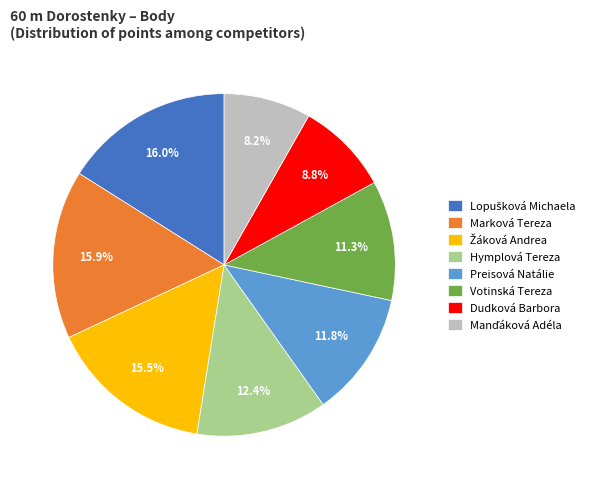

Do Hymplová Tereza and Marková Tereza together represent more than half of the pie?

No